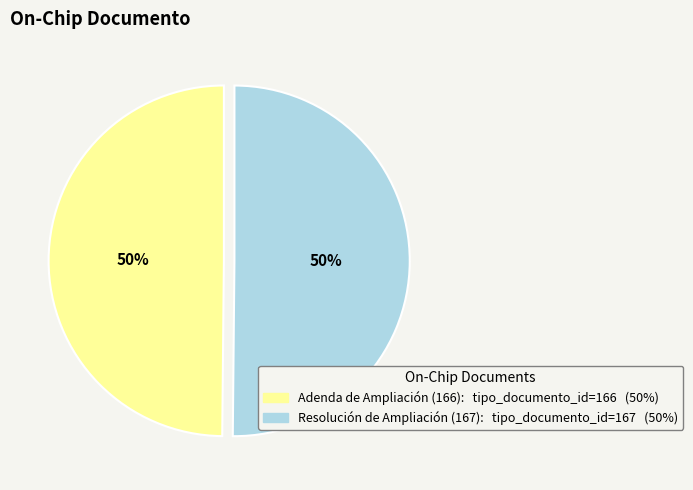

To the nearest percent, what portion does Adenda de Ampliación (166) represent?

50%